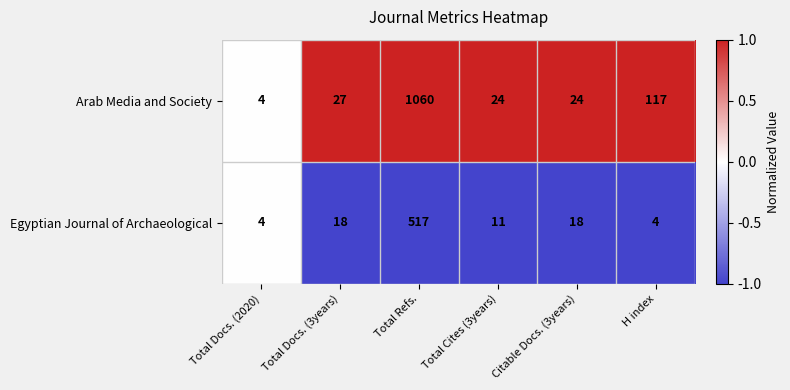

How many distinct data groups are displayed?

2